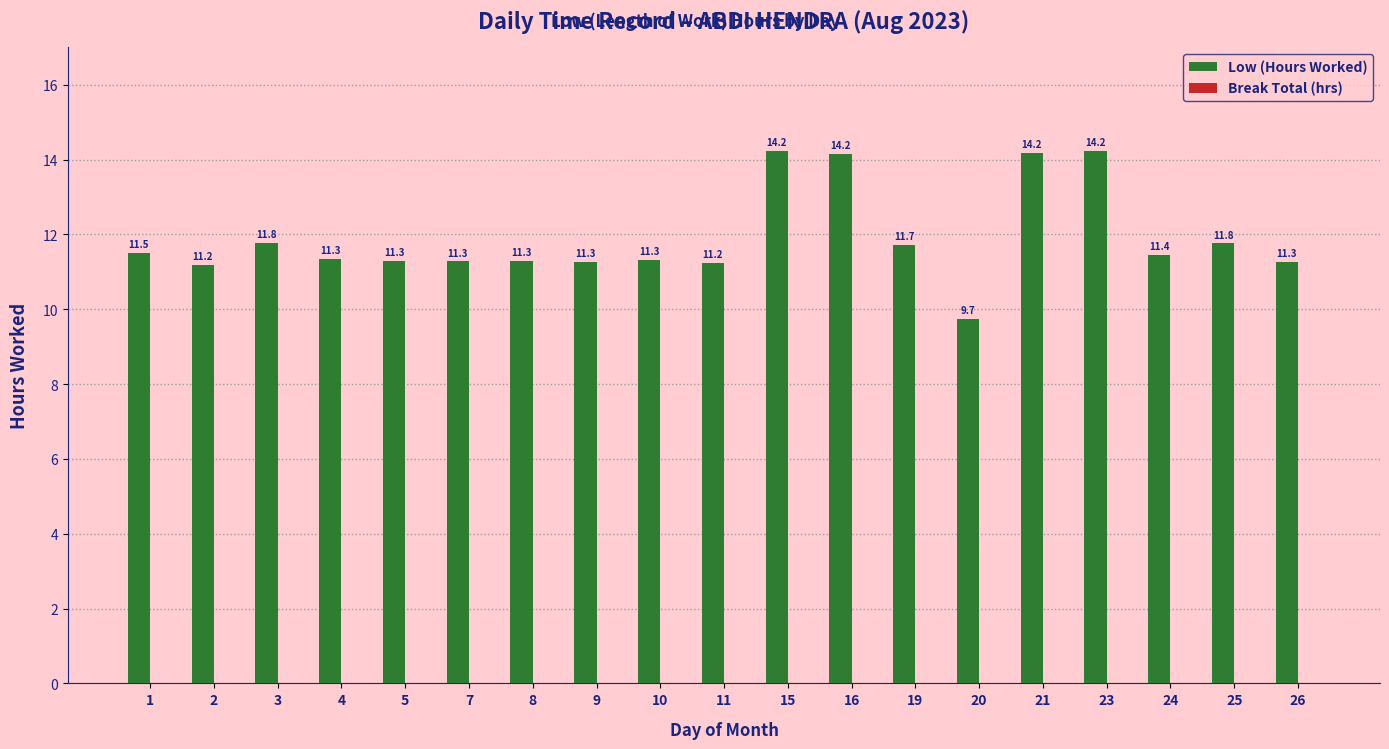

What is the smallest value displayed?

9.7